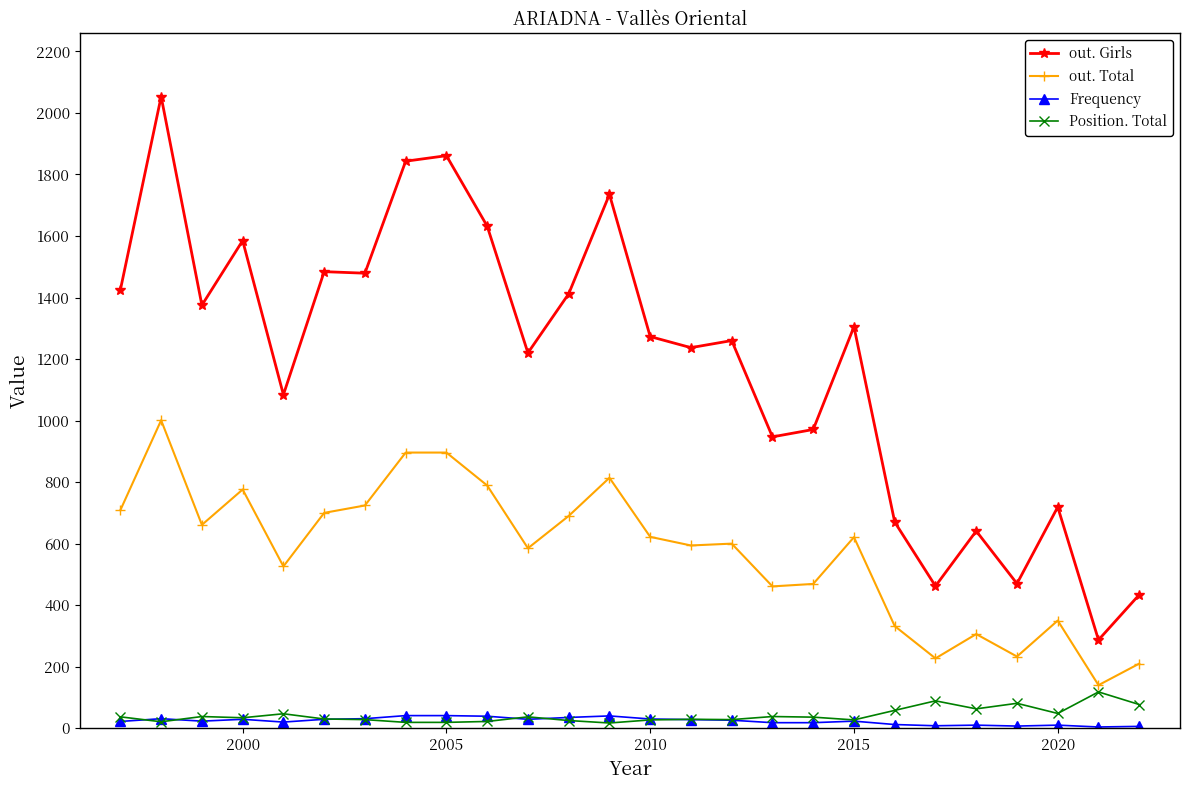

True or false: out. Girls has more than 0 interior local peaks.

True